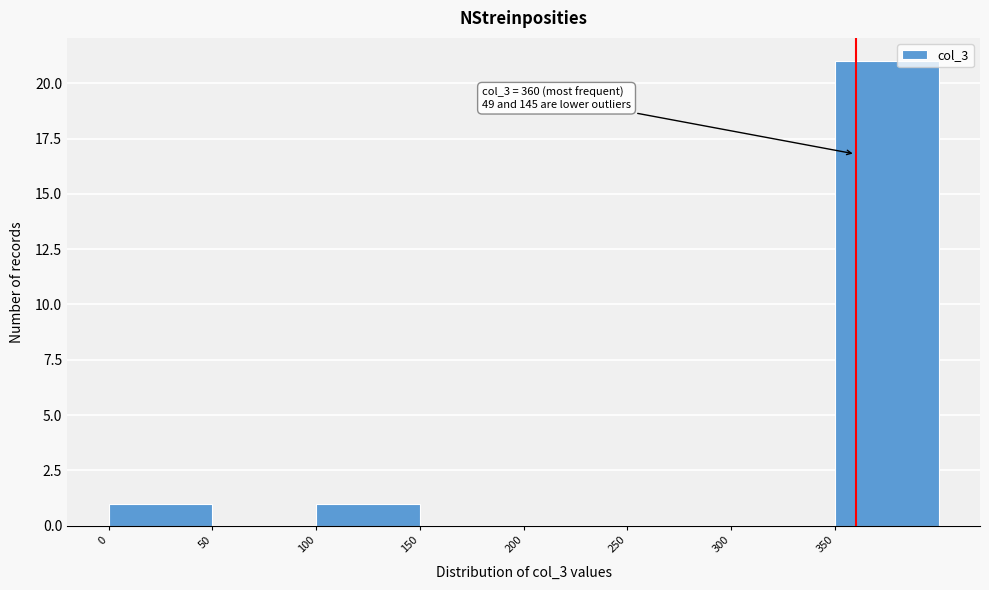

Which range on the x-axis has the tallest bar?

350 to 400